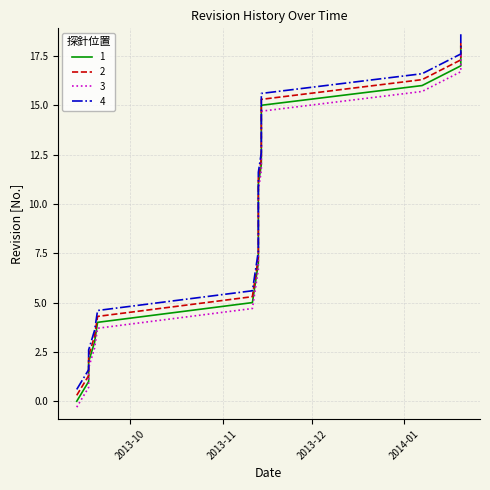

Does the chart have visible grid lines?

Yes